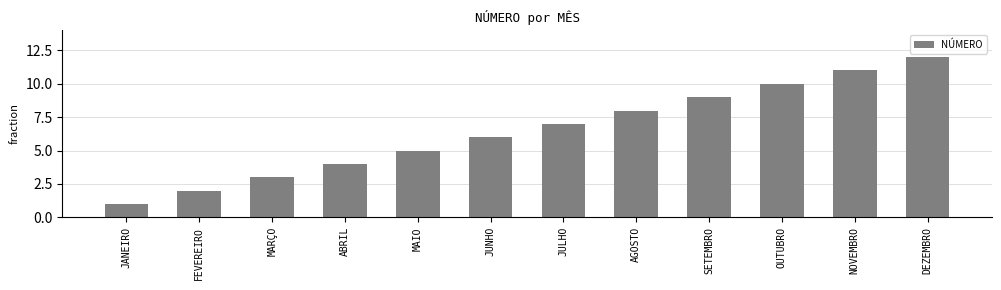

What is the label of the 3rd bar from the left?

MARÇO